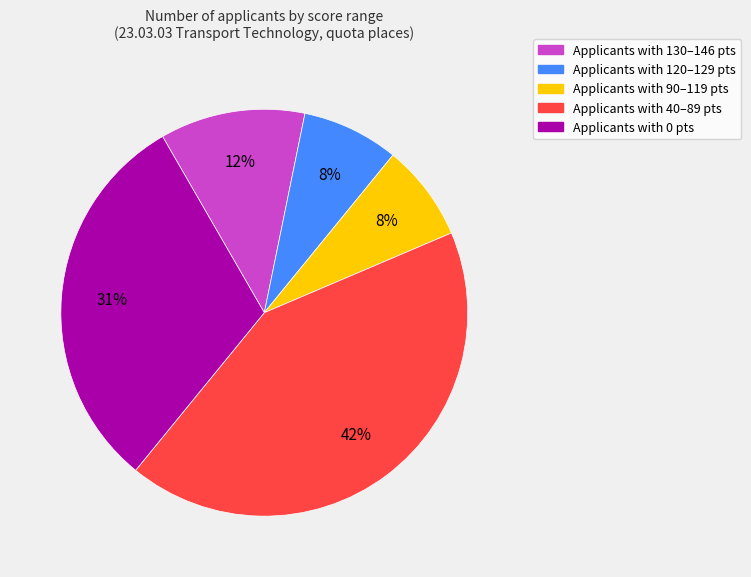

Is there a majority slice in this chart?

No